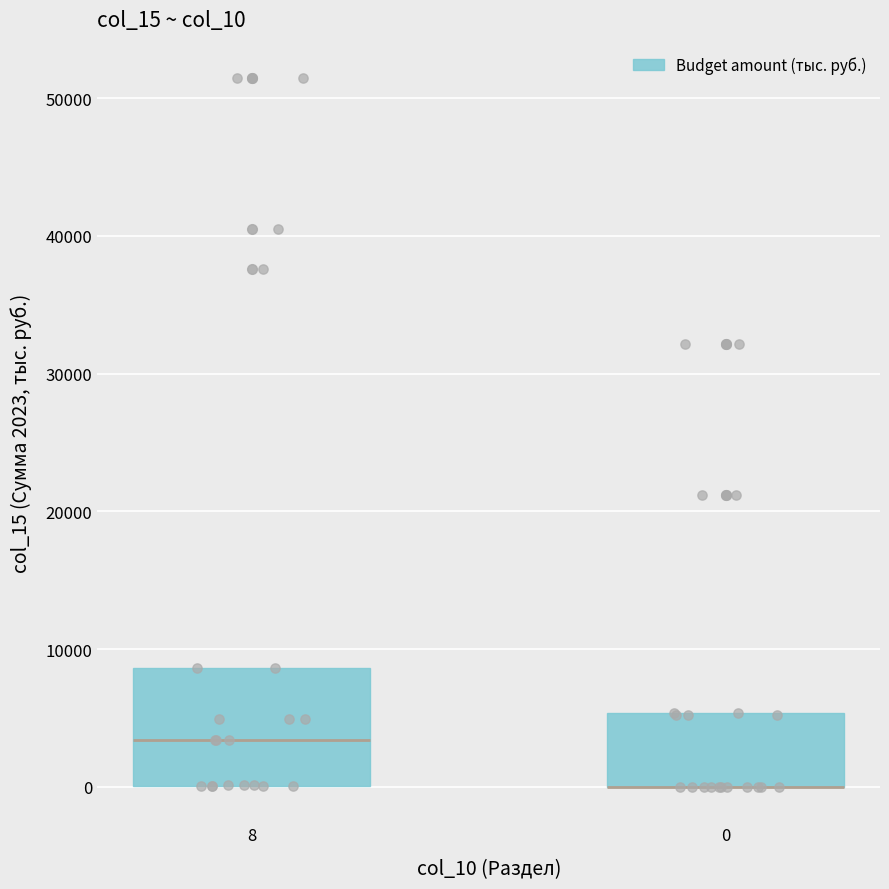

Where is the lower edge of the box at x = 8 on the y-axis? The values are not printed on the chart, so give them approximately, as read against the axis.

0